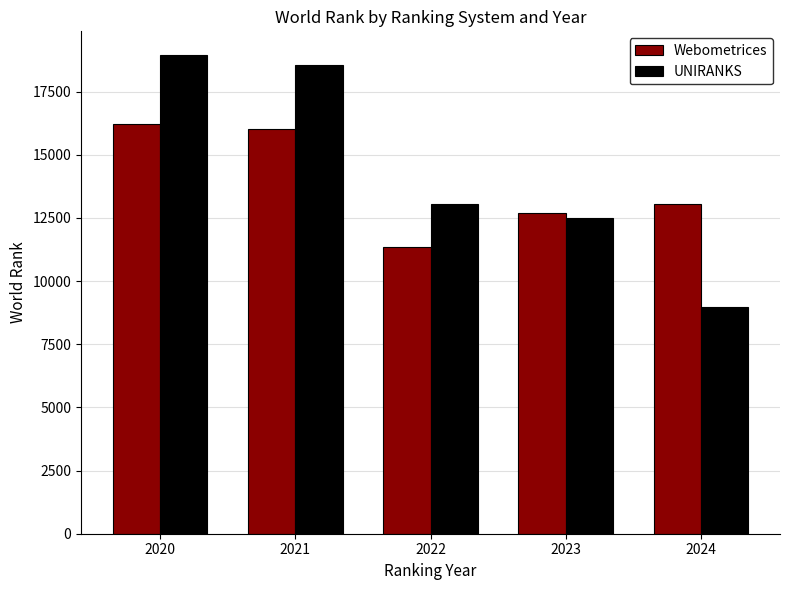

Reading right to left, transcribe all the data shown in this chart.

Webometrices: 13034	12678	11352	16004	16206
UNIRANKS: 8989	12479	13037	18542	18936